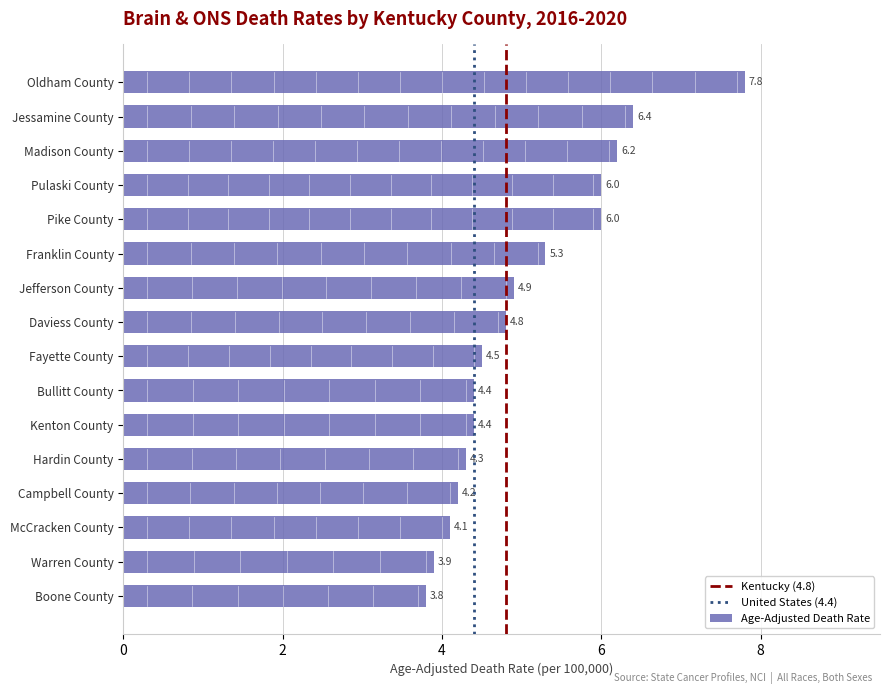

Which label corresponds to the smallest value in the chart?

Boone County